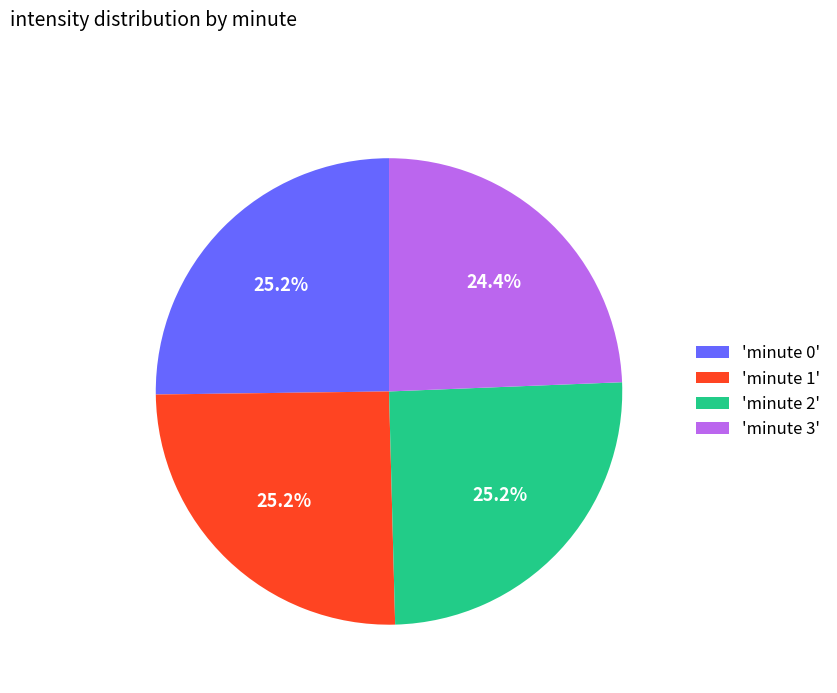

Which has a higher value, 'minute 3' or 'minute 1'?

'minute 1'